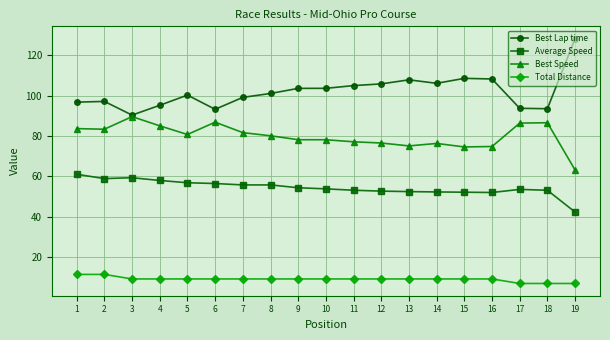

What are all the series names shown in the legend?

Best Lap time, Average Speed, Best Speed, Total Distance